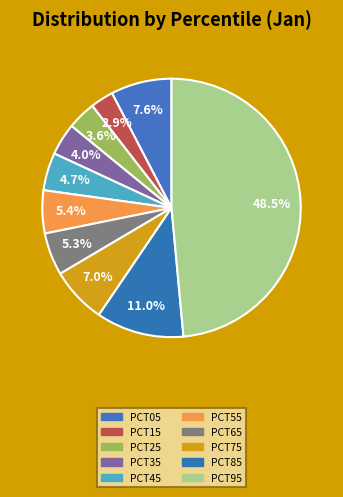

How many slices are in this pie chart?

10